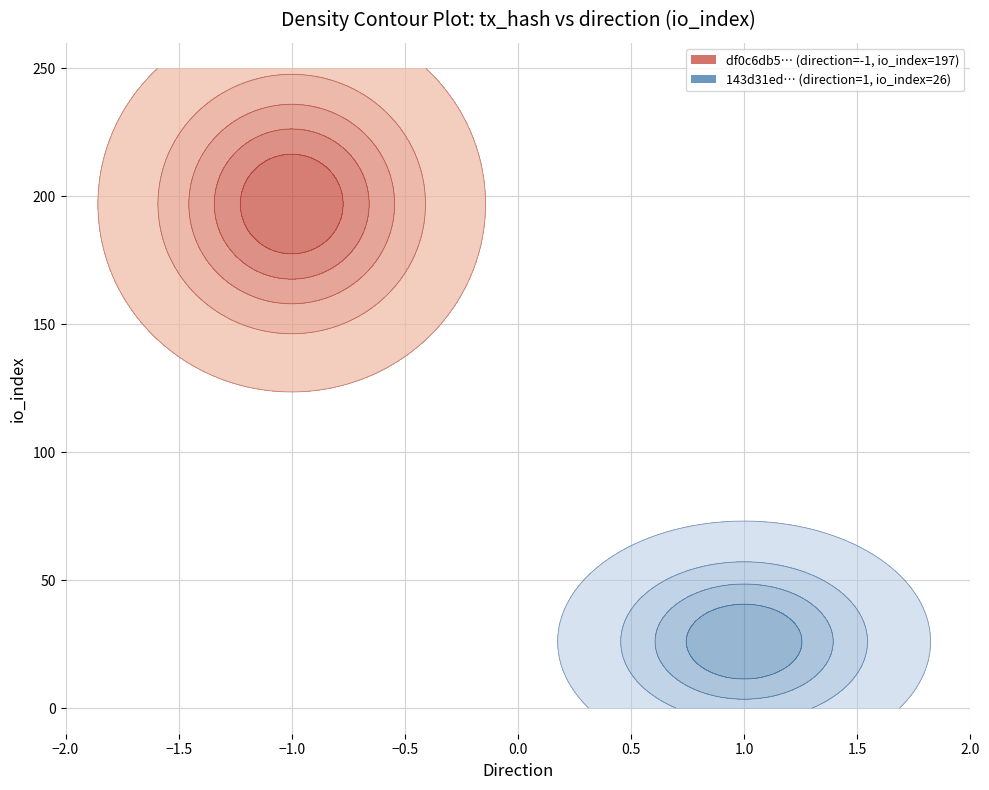

What is the spread (max minus min) of values at direction?

2